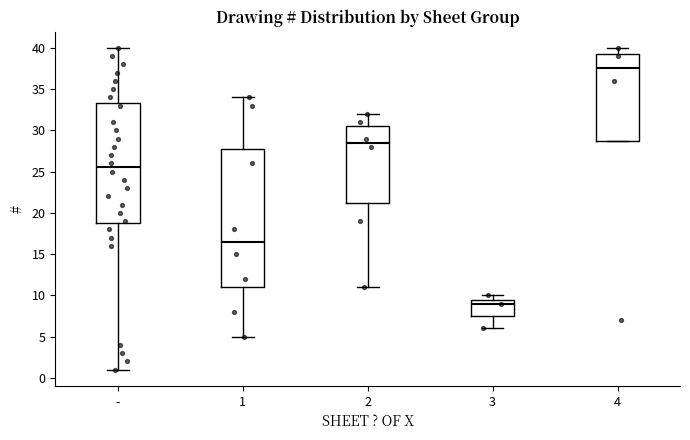

Which box is the tallest, from its lower edge to its upper edge?

1